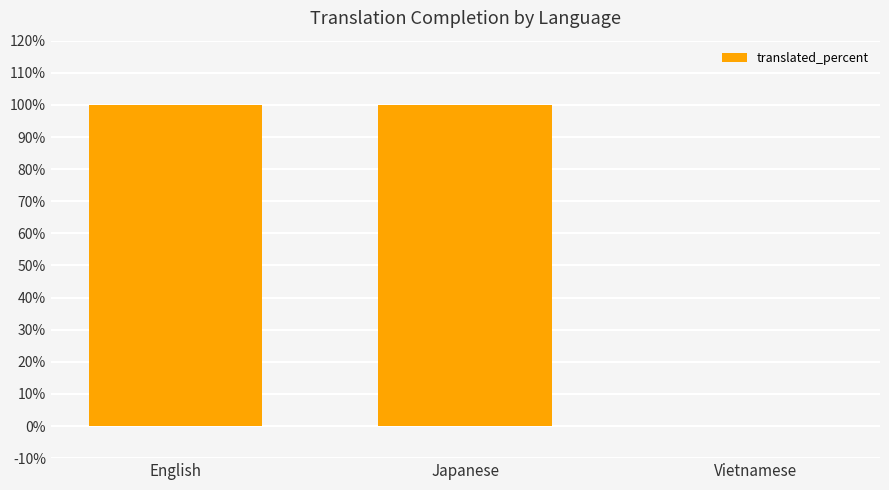

What value does the data have at Japanese, to the nearest 10?

100